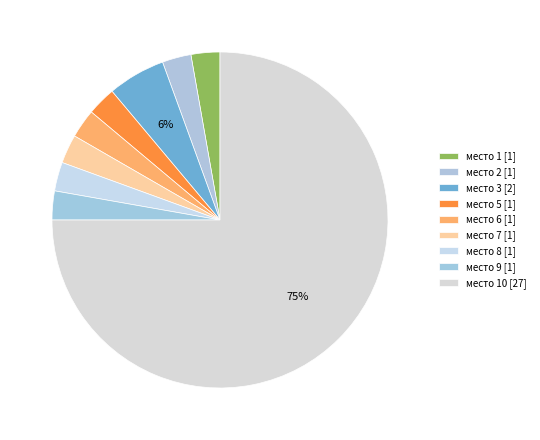

How many slices are in this pie chart?

9